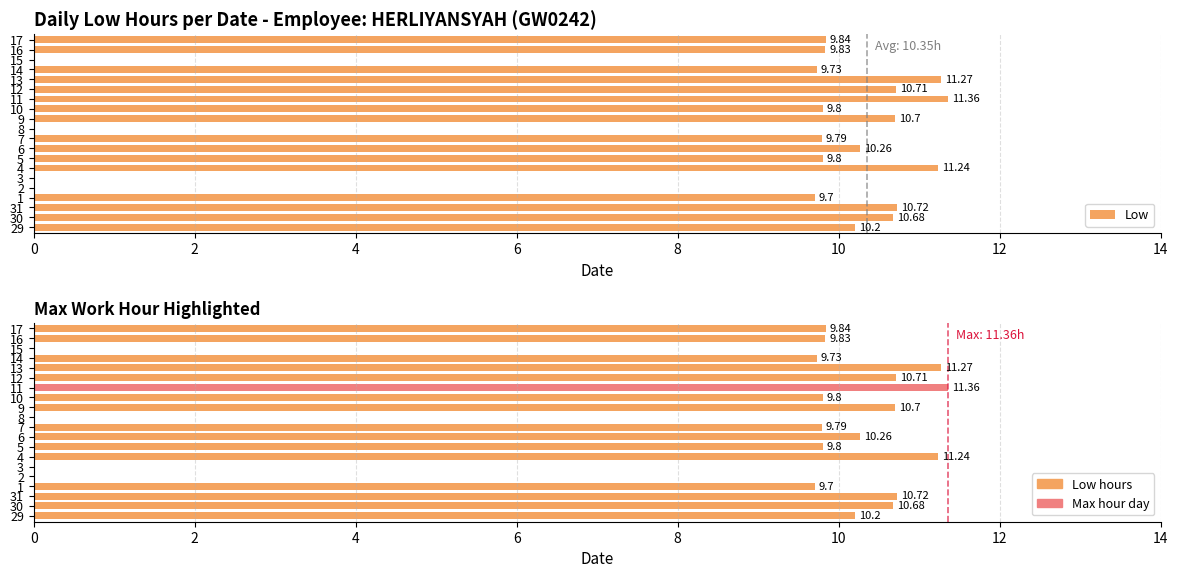

What is the sum of all Low values?

165.6